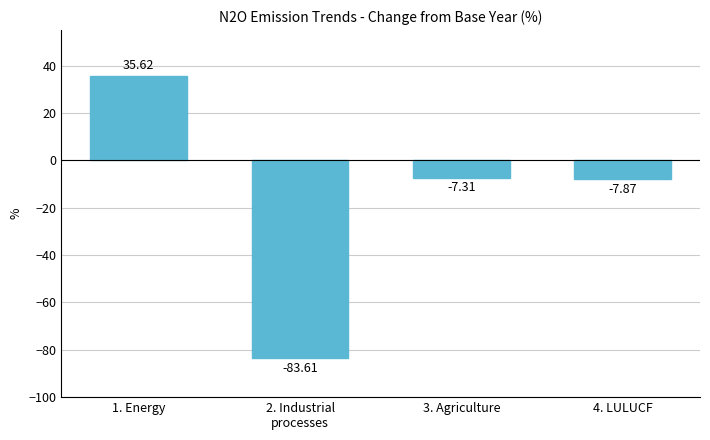

What is the average value?

-15.8